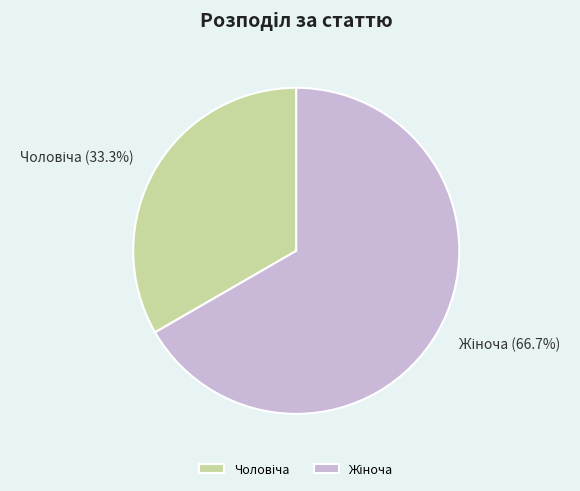

Is there a majority slice in this chart?

Yes